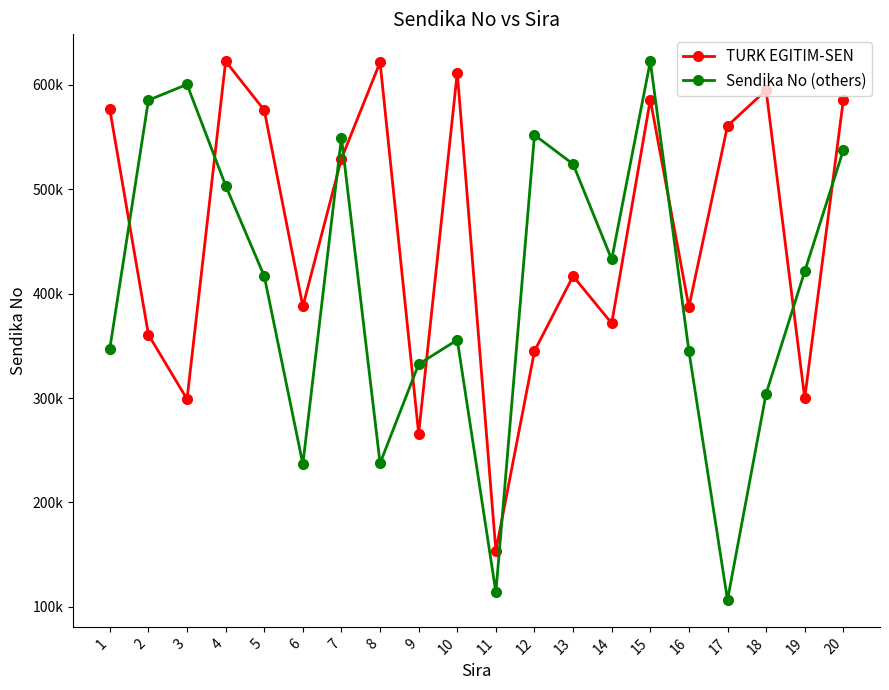

Rank the series by their average value, from highest to lowest.

TURK EGITIM-SEN, Sendika No (others)